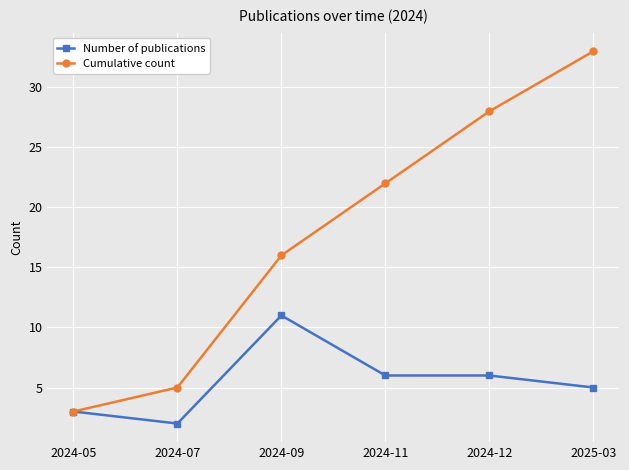

At which category does the chart reach its peak across all series?

2025-03